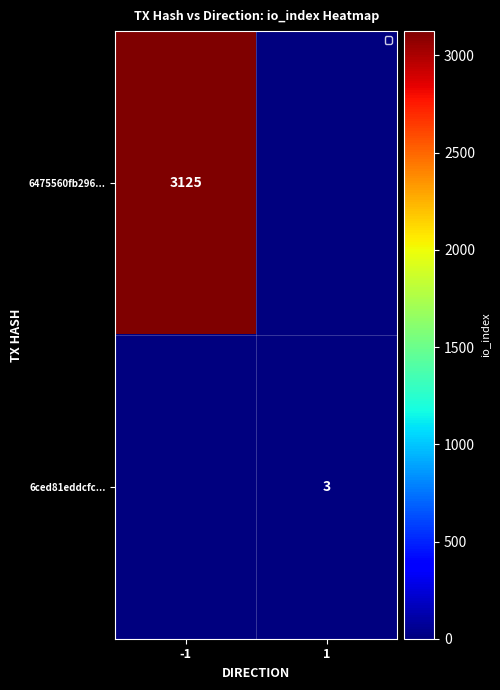

True or false: 6475560fb296... has a value of 3125 at -1.

True